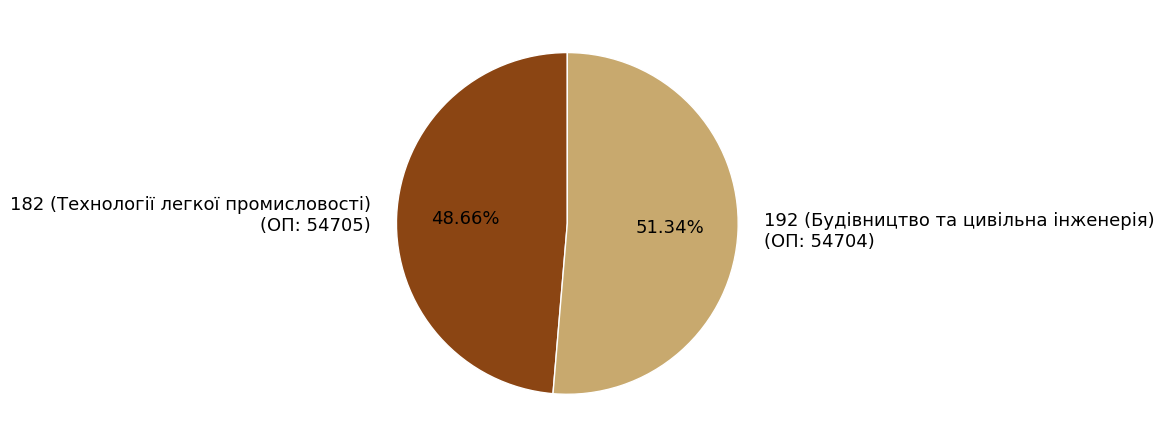

How many slices are in this pie chart?

2